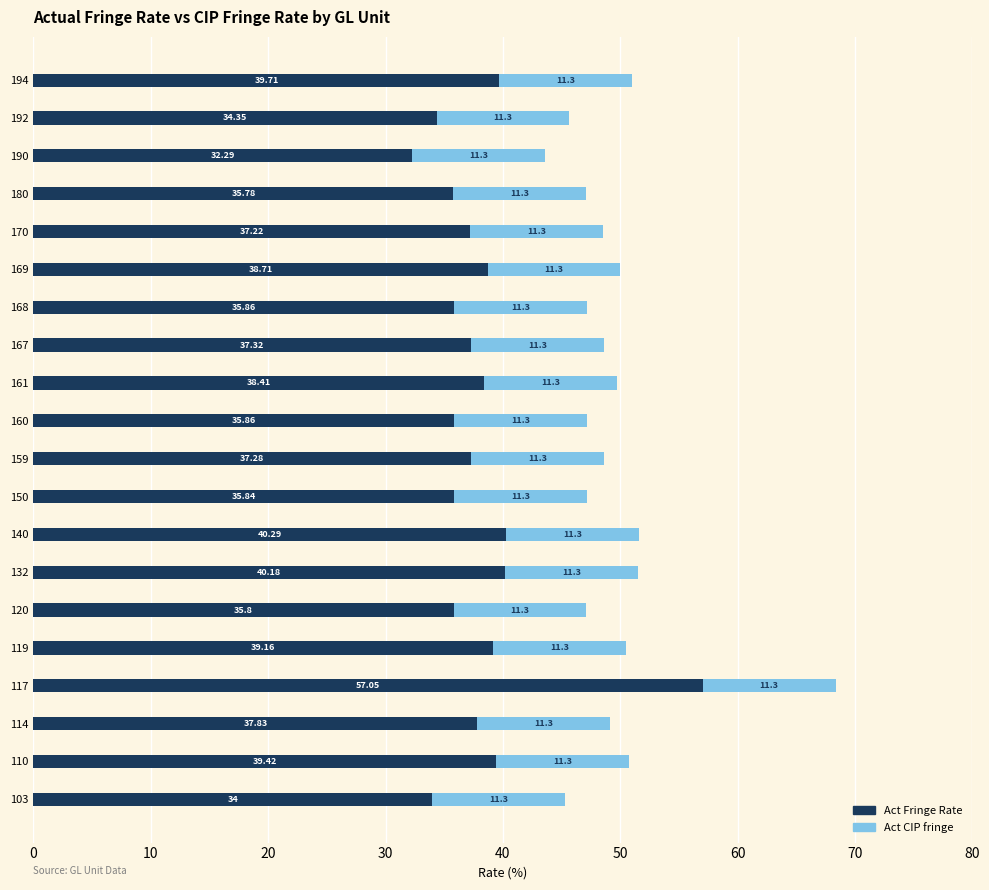

What is the average value of the Act Fringe Rate series?

38.1